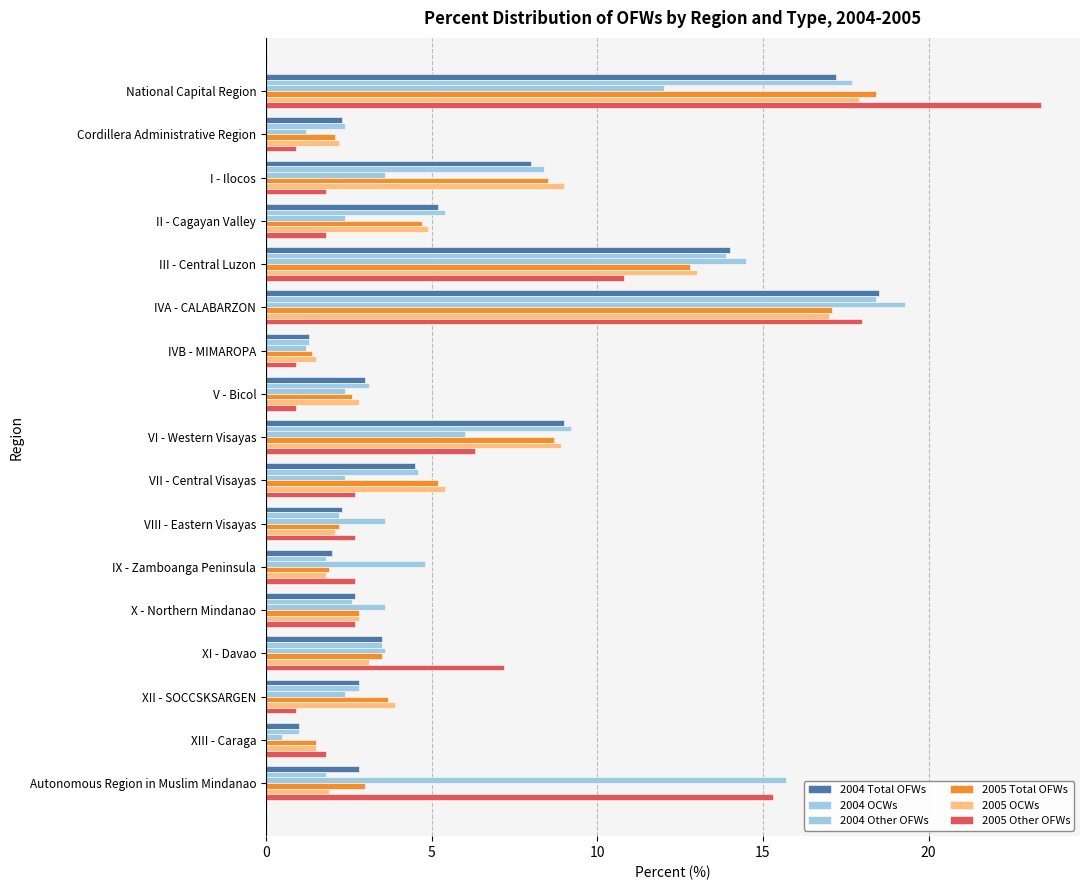

What is the minimum value shown in the chart?

0.5